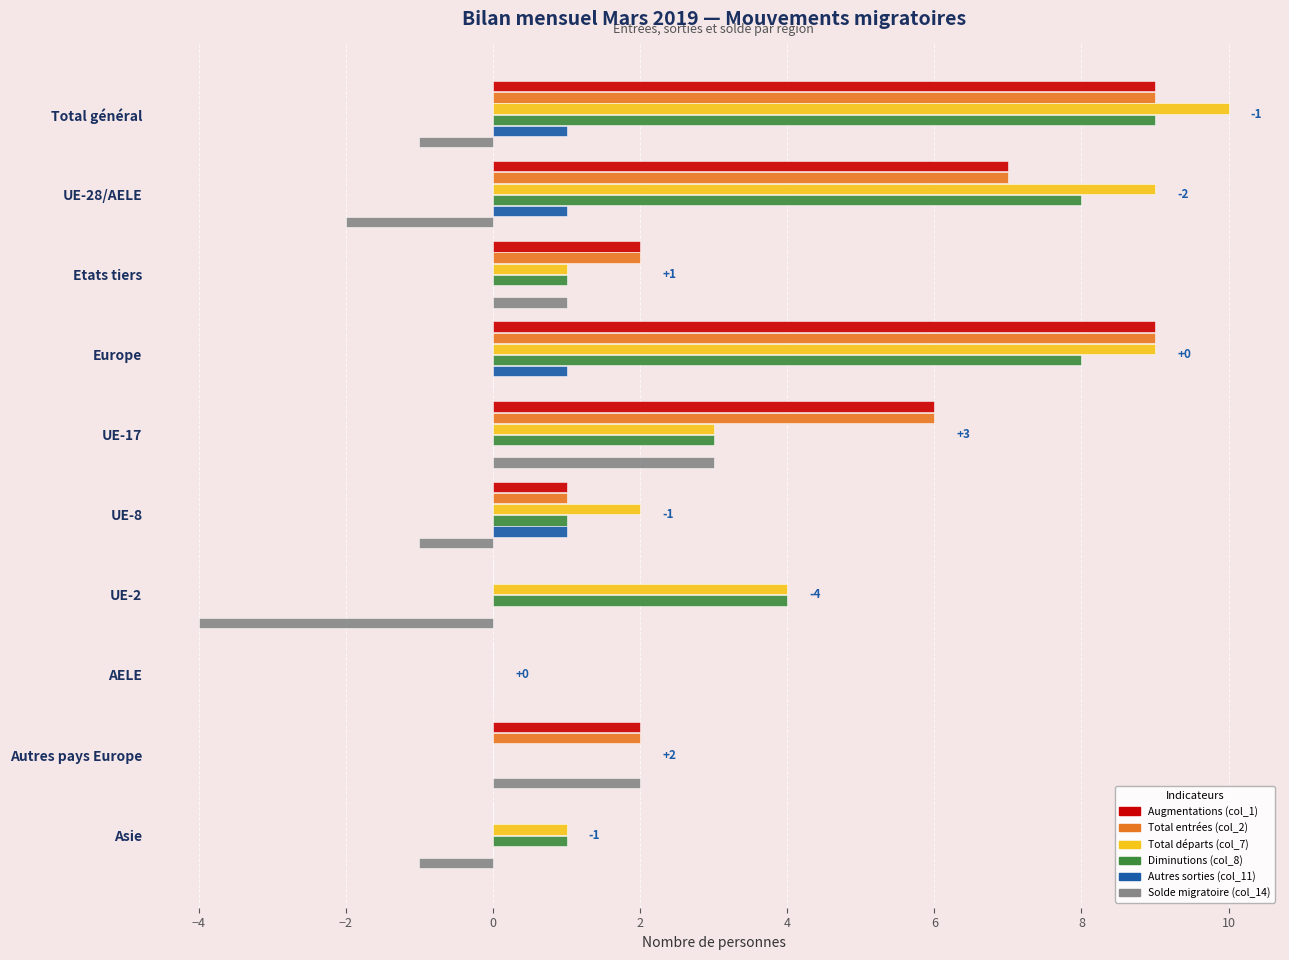

Count the number of data series in this chart.

6